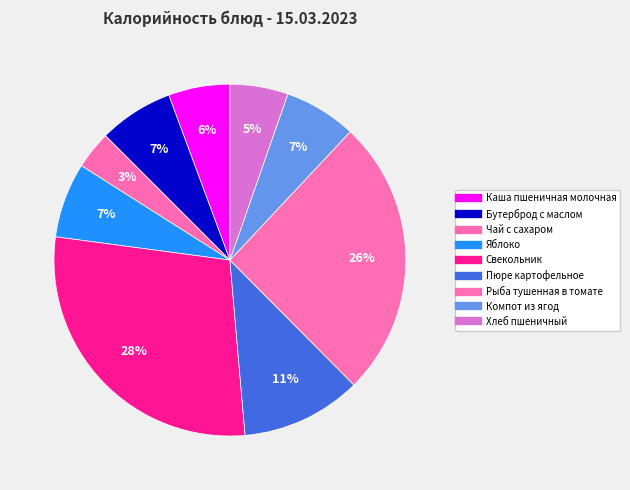

True or false: Каша пшеничная молочная accounts for 6% of the total.

True